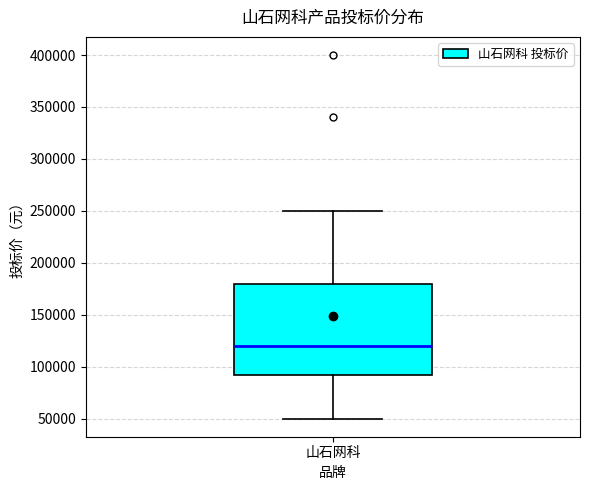

Where does the lower whisker of the box for 山石网科 end on the y-axis? The values are not printed on the chart, so give them approximately, as read against the axis.

50000